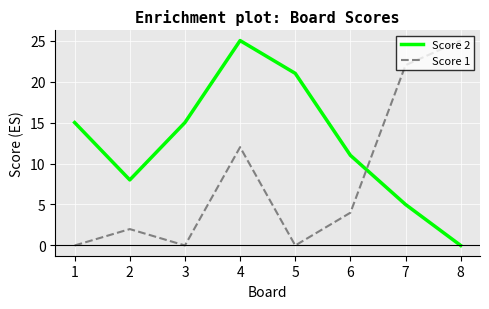

Is it true that Score 2 equals 5 at 7?

True